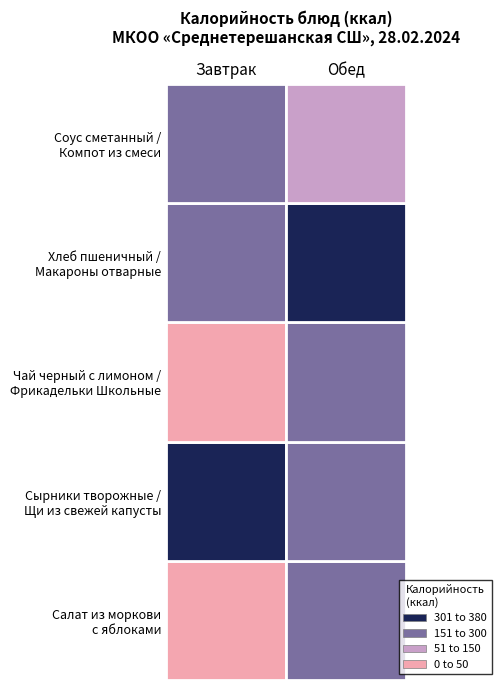

What is the difference between the Завтрак values at 2 and 0?

25.6